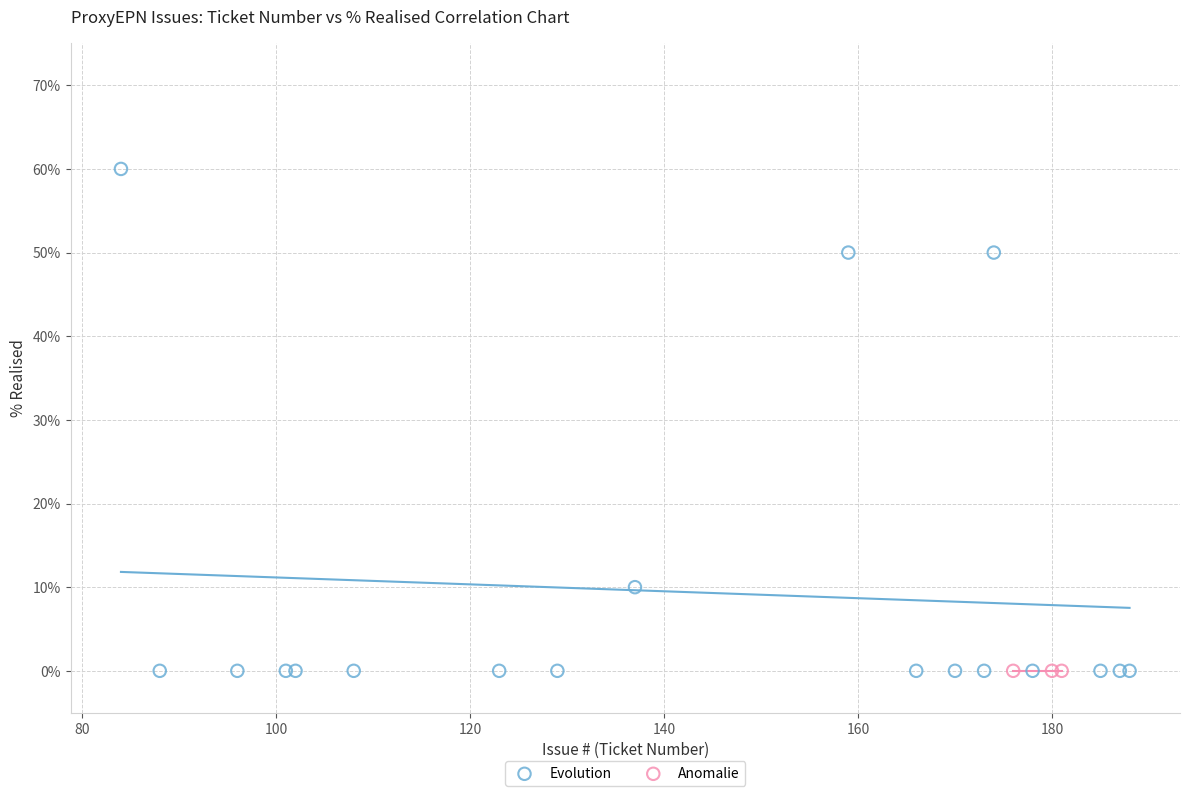

Which series contains the highest Y value?

Evolution